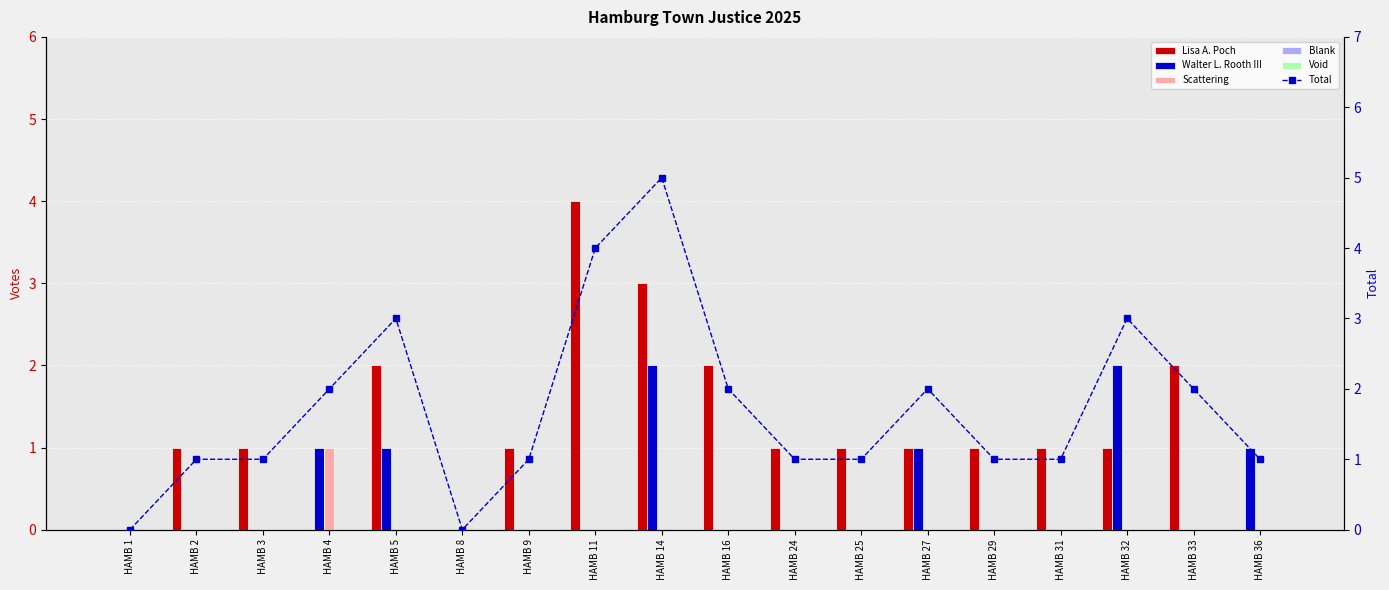

How many groups of bars are there?

18